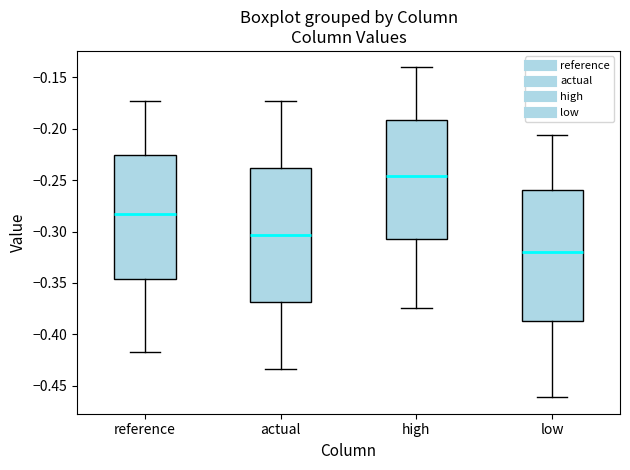

Where is the upper edge of the box for actual on the y-axis? The values are not printed on the chart, so give them approximately, as read against the axis.

-0.240